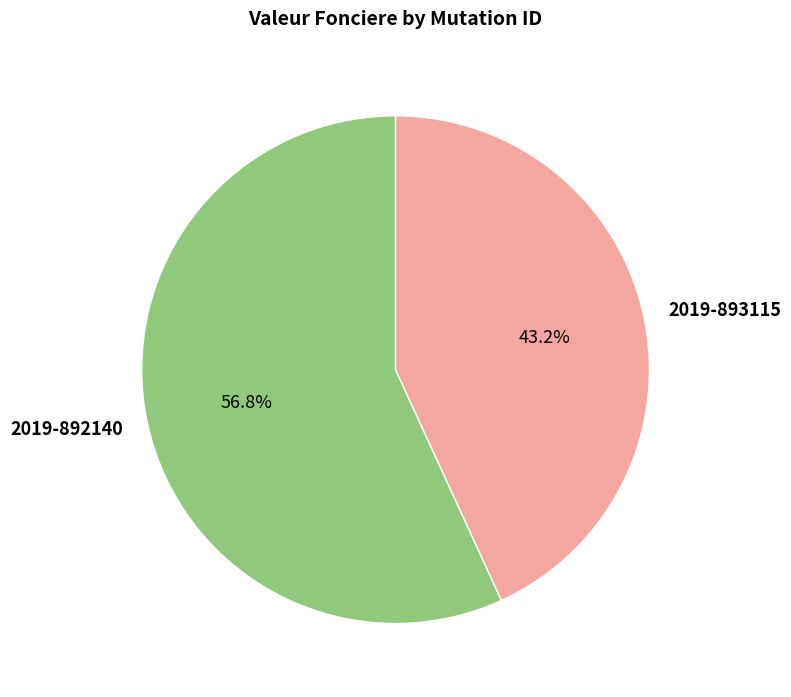

Rank the categories by value from highest to lowest.

2019-892140, 2019-893115